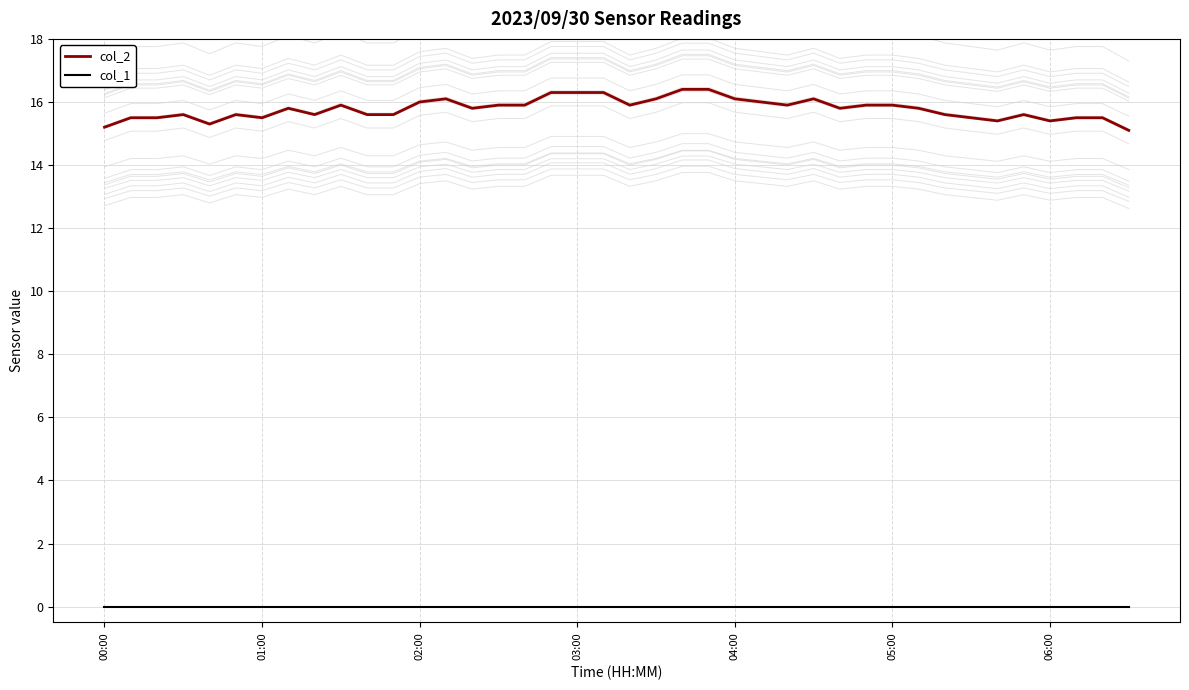

How many categories are shown in the chart?

40